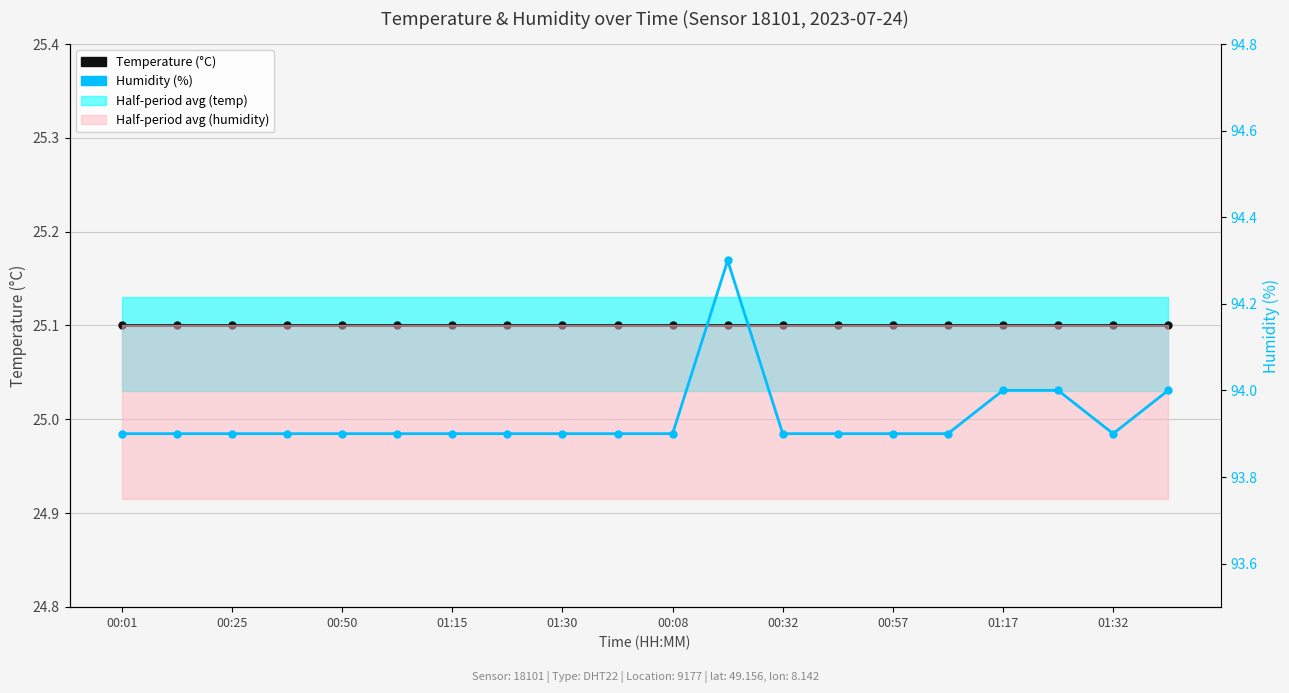

Between 00:57 and 11, which series saw the biggest shift?

Humidity (%)